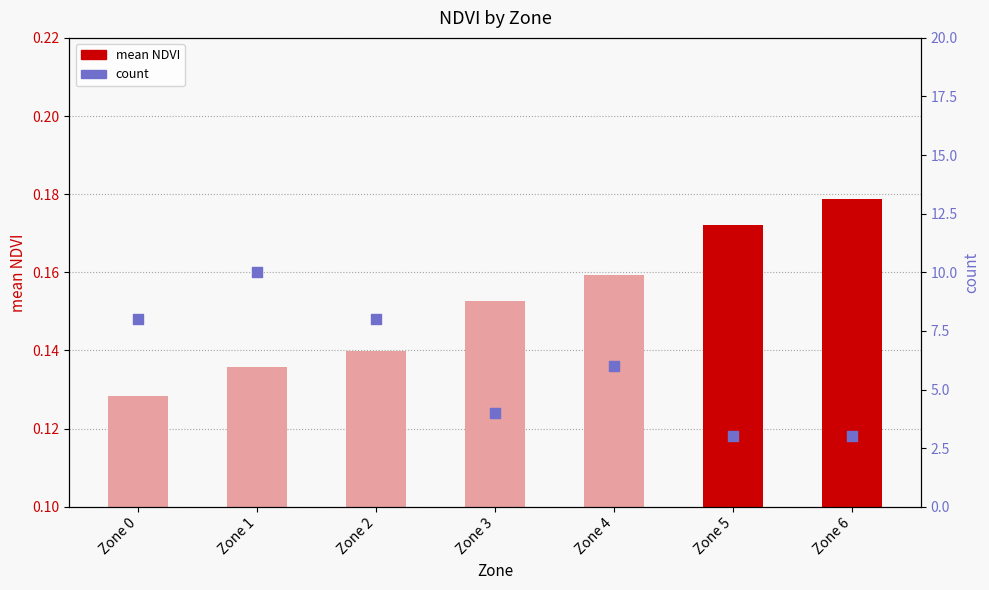

Which series reaches the minimum Y coordinate?

mean NDVI